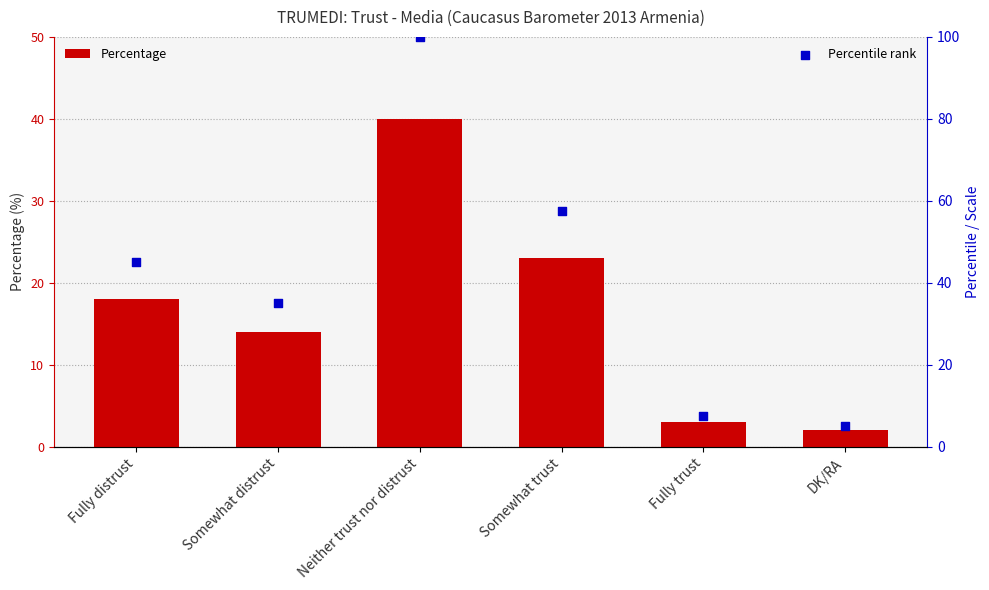

At how many categories does at least one series exceed 63?

1